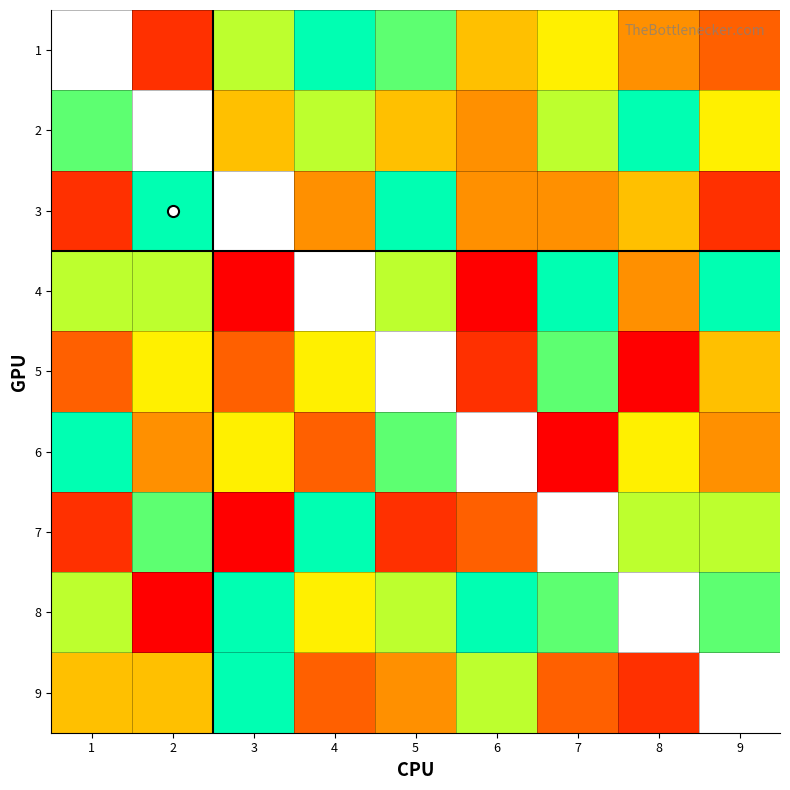

Where is 2 nearest to the value 6?

9